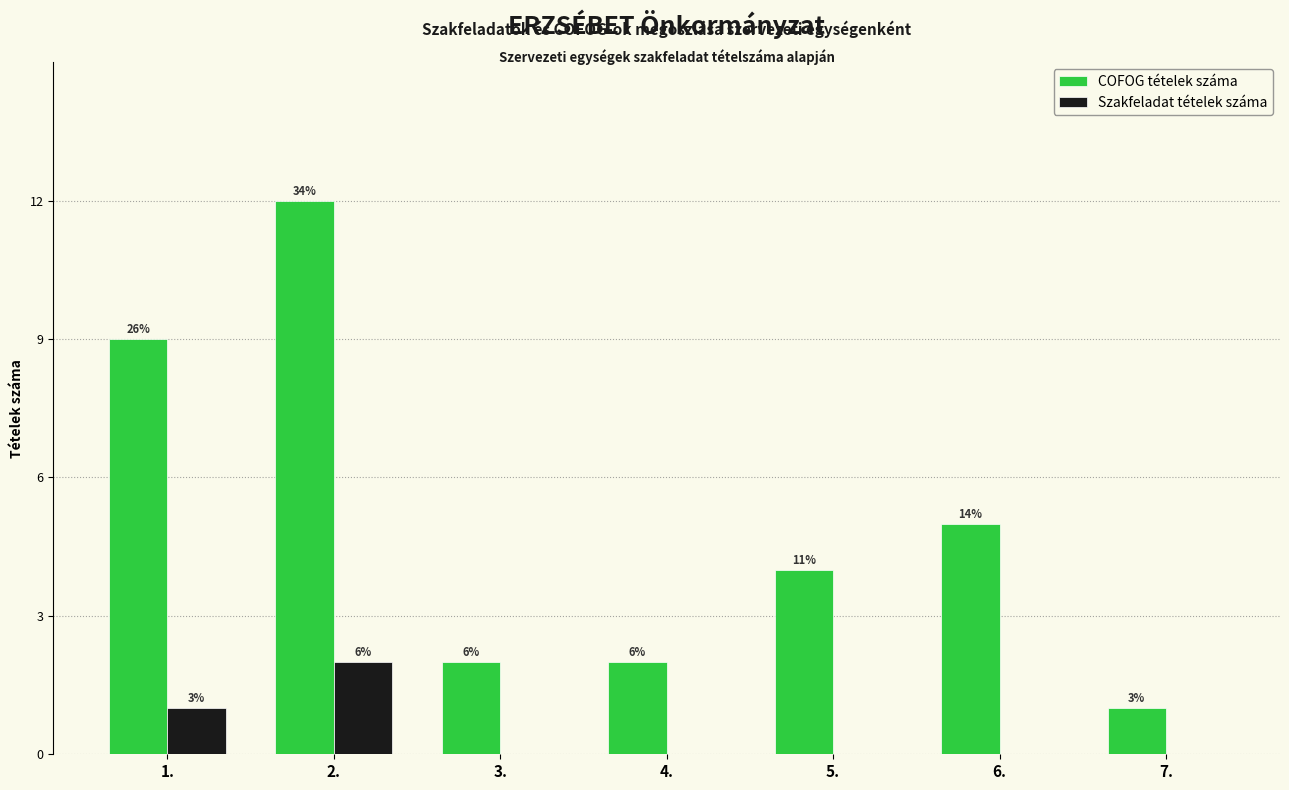

What are all the series names shown in the legend?

COFOG tételek száma, Szakfeladat tételek száma